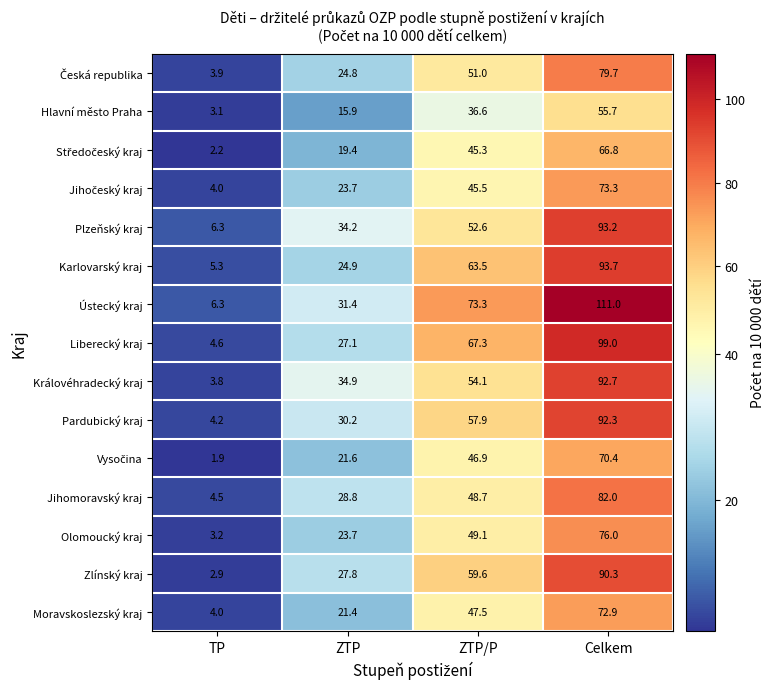

What is the difference between the Hlavní město Praha values at ZTP and Celkem?

39.8